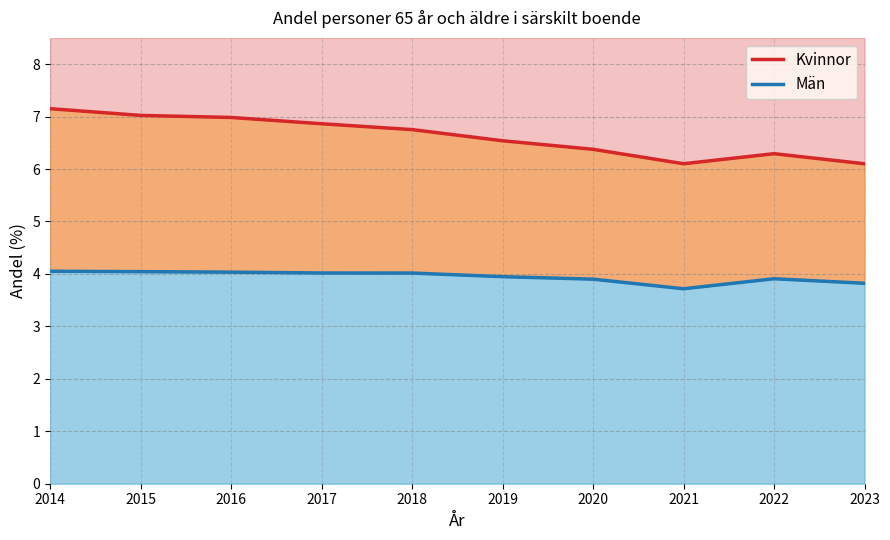

What value does the Män series have at 2017?

4.0